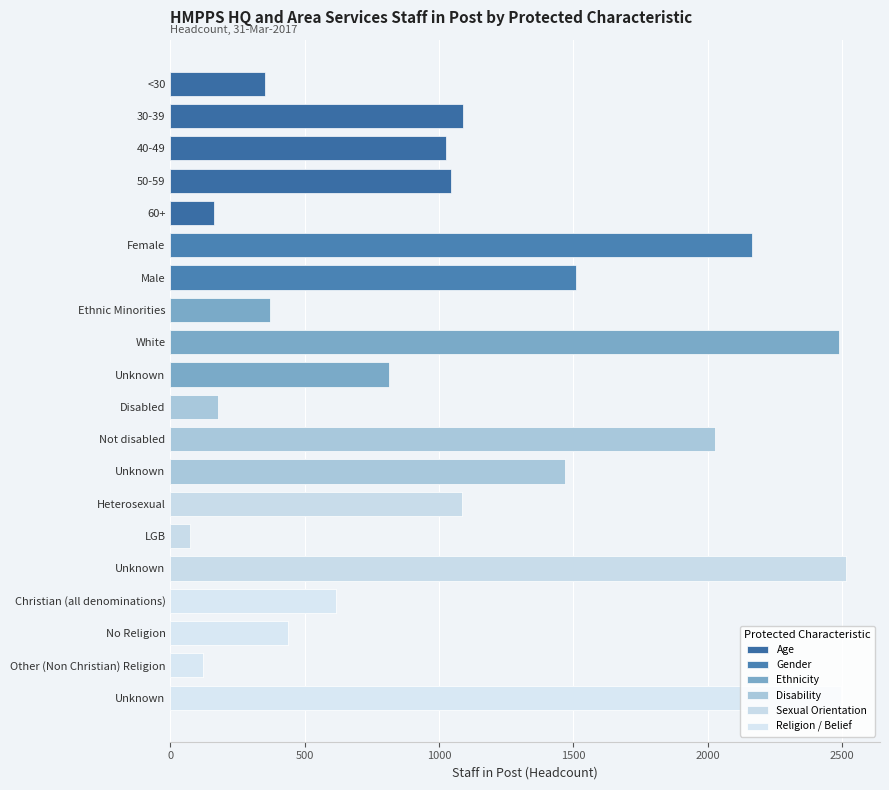

What is the difference between the highest and lowest values at 50-59?

1045